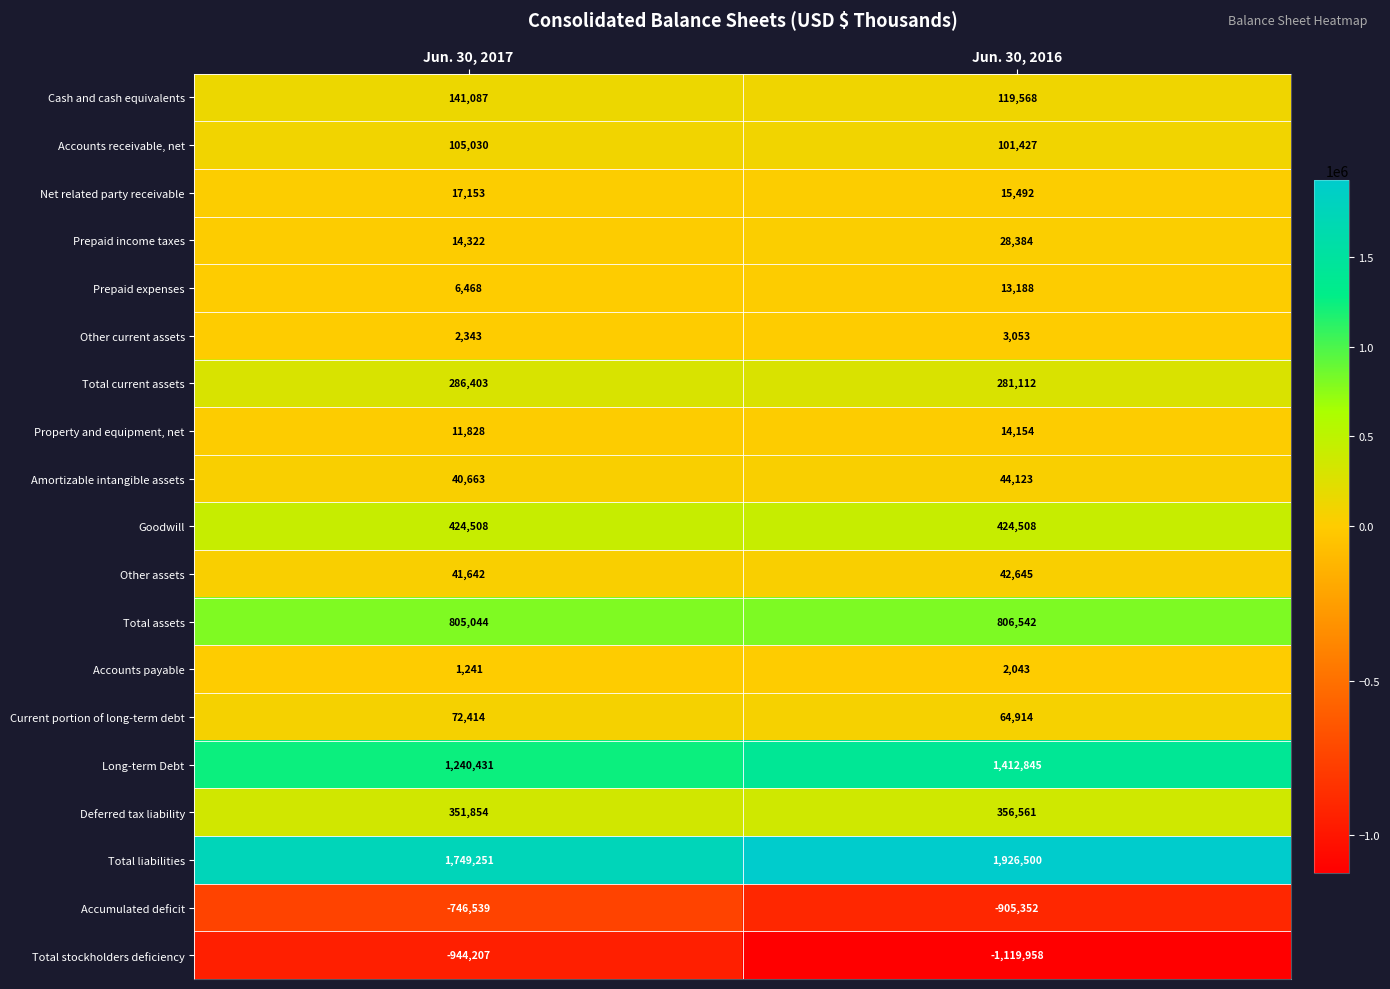

At which label does Total stockholders deficiency reach its minimum?

Jun. 30, 2016